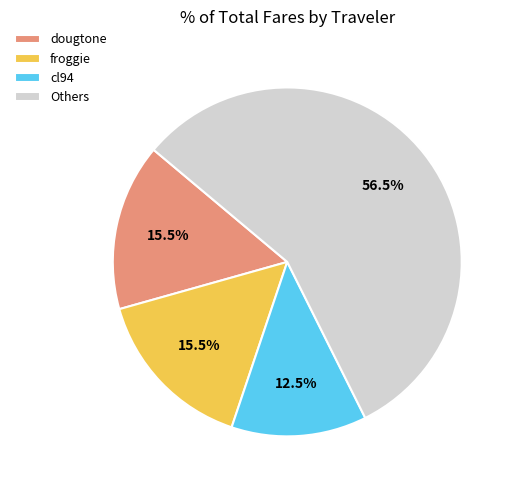

Which category has the smallest portion of the pie?

cl94